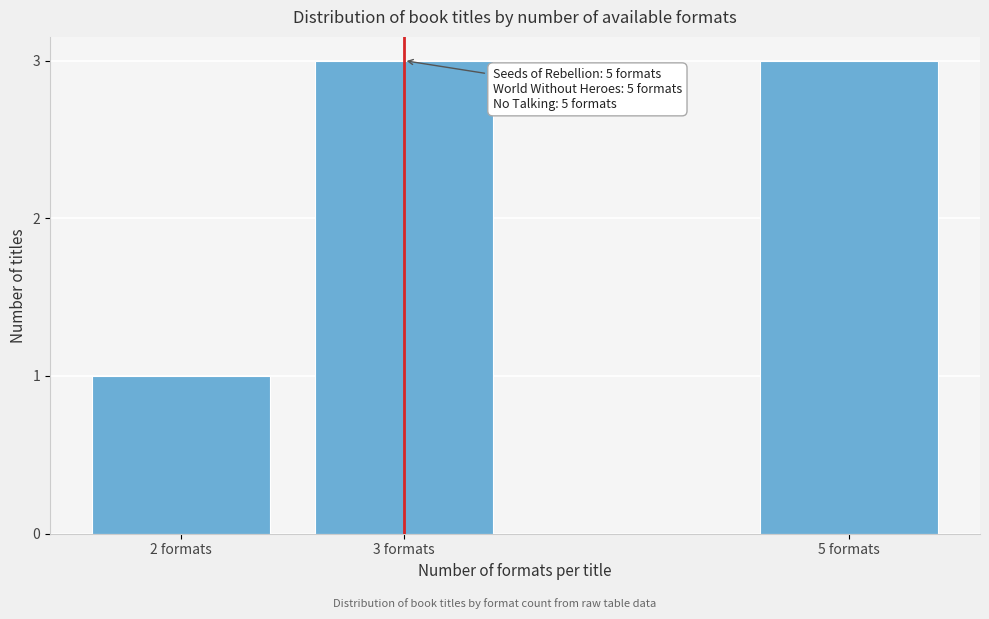

Reading left to right, extract all data points from this chart.

2 formats=1	3 formats=3	5 formats=3